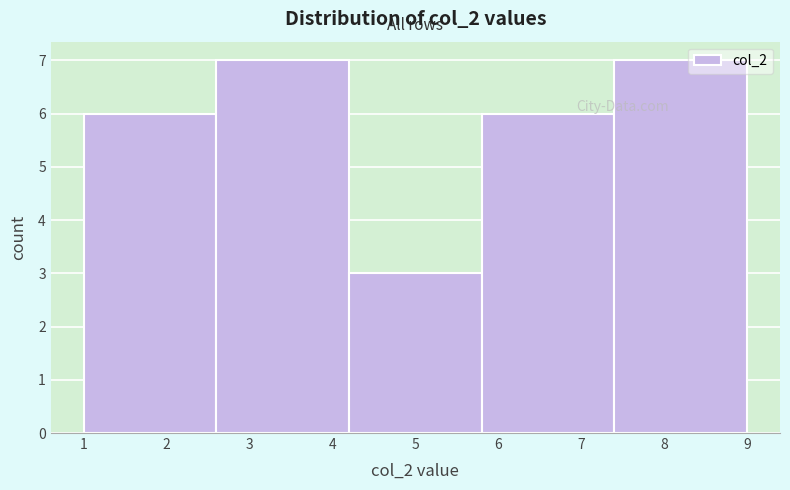

Reading left to right, transcribe this chart: for each bar, give the range it covers on the x-axis and its height. The values are not printed on the chart, so give them approximately, as read against the axis.

1.0 to 2.6: 6
2.6 to 4.2: 7
4.2 to 5.8: 3
5.8 to 7.4: 6
7.4 to 9.0: 7